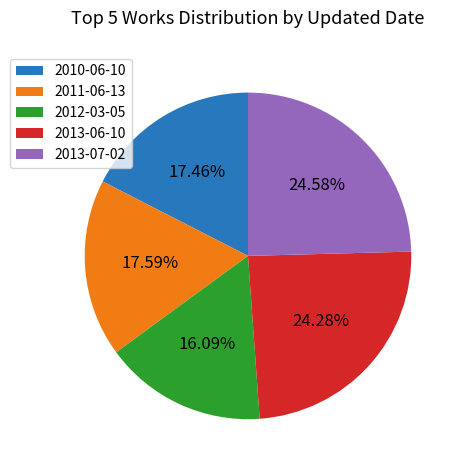

The 2011-06-13 slice represents 18% of the pie. True or false?

True